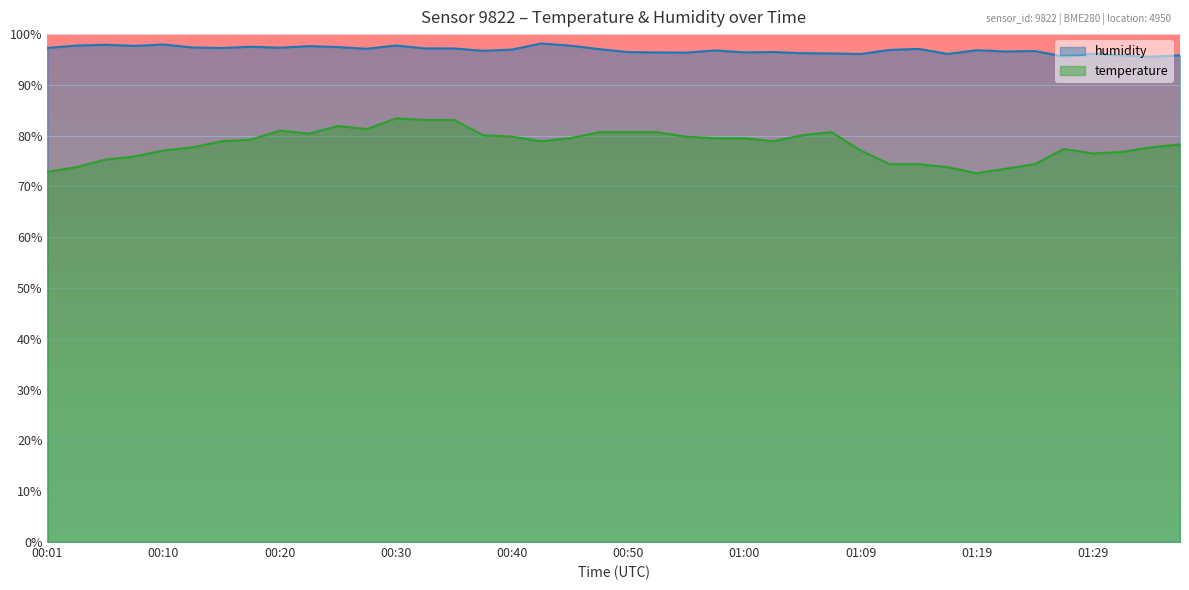

List the series in order of their peak value, lowest first.

temperature, humidity